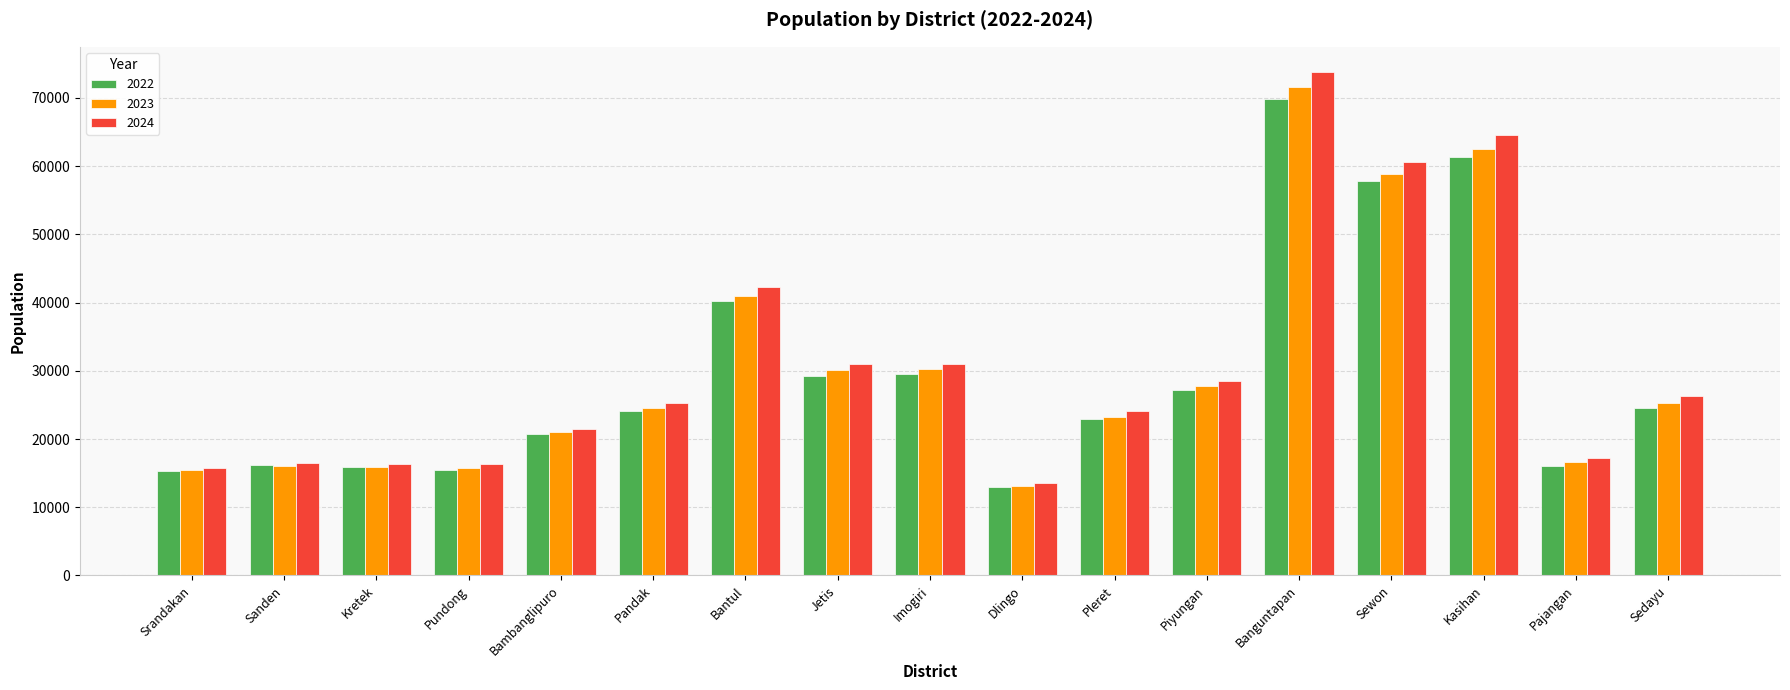

At which category is the sum across all series the highest?

Banguntapan